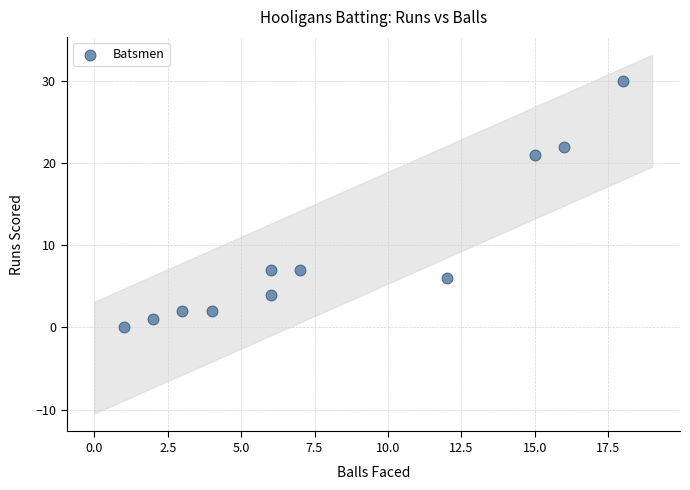

What is the average X value?

8